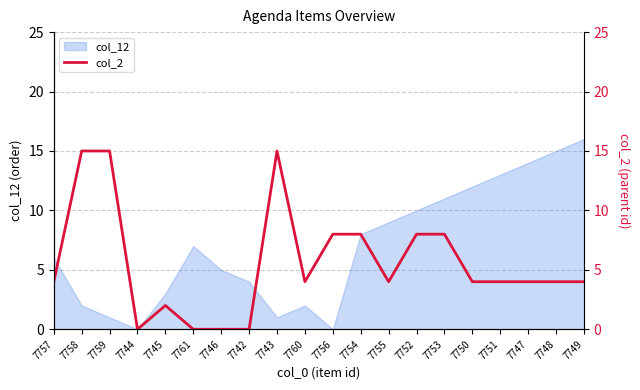

True or false: col_12 has a value of 2 at 7757.

False